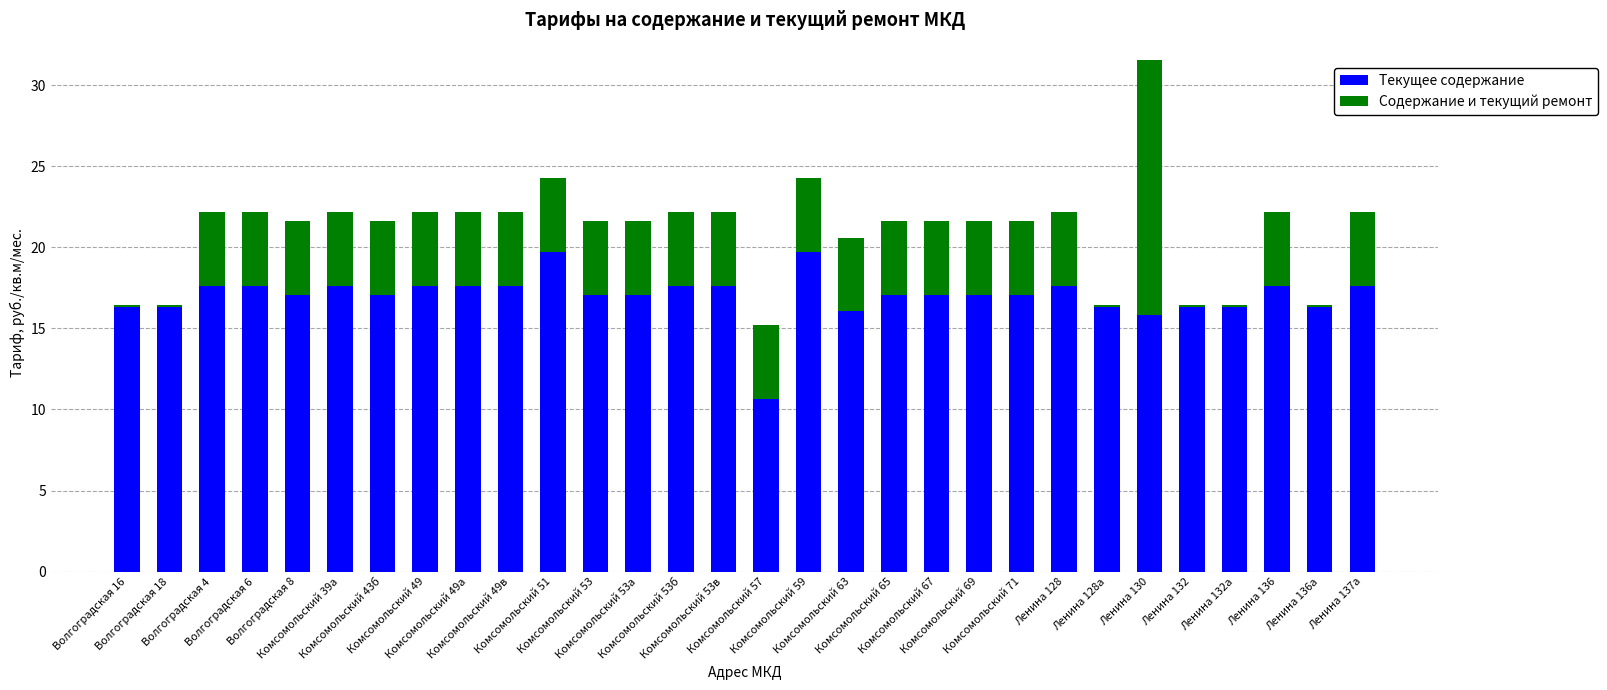

Is it true that Текущее содержание equals 16.1 at Комсомольский 63?

True